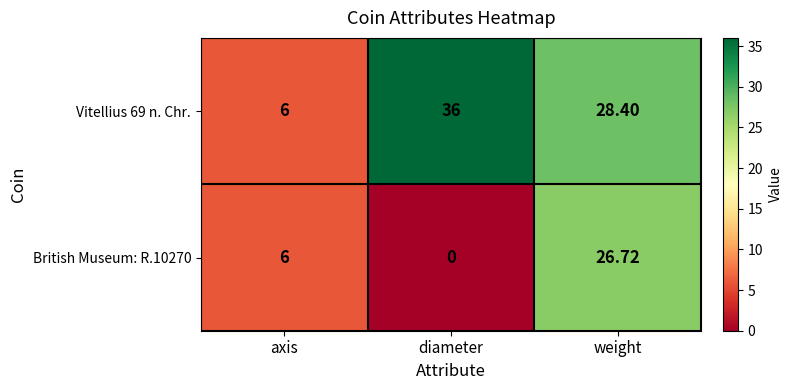

Where is British Museum: R.10270 nearest to the value 13?

axis